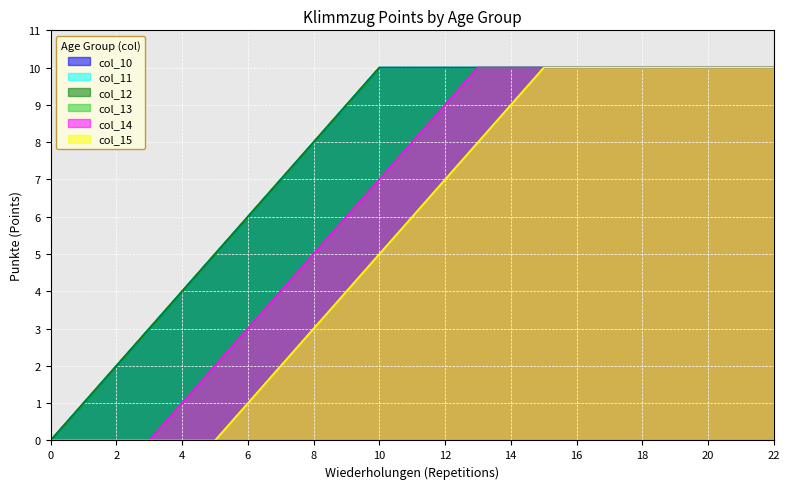

Which has a higher value, 1 or 0?

1